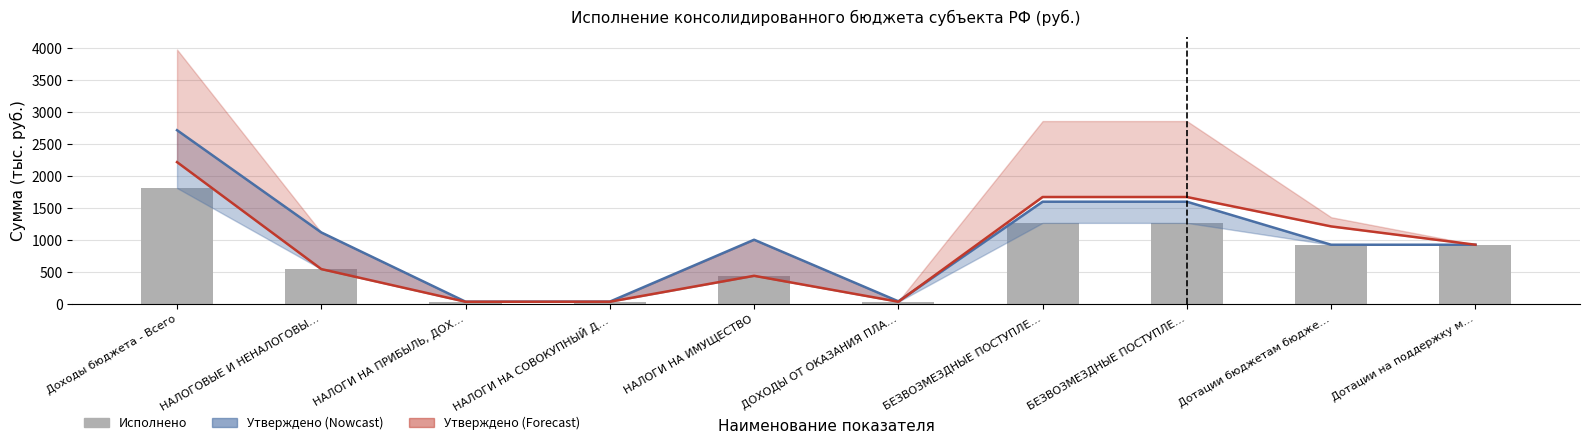

Rank the categories by Линия утверждённых (консол.) value from highest to lowest.

Доходы бюджета - Всего, БЕЗВОЗМЕЗДНЫЕ ПОСТУПЛЕ…, БЕЗВОЗМЕЗДНЫЕ ПОСТУПЛЕ…, НАЛОГОВЫЕ И НЕНАЛОГОВЫ…, НАЛОГИ НА ИМУЩЕСТВО, Дотации бюджетам бюдже…, Дотации на поддержку м…, ДОХОДЫ ОТ ОКАЗАНИЯ ПЛА…, НАЛОГИ НА СОВОКУПНЫЙ Д…, НАЛОГИ НА ПРИБЫЛЬ, ДОХ…